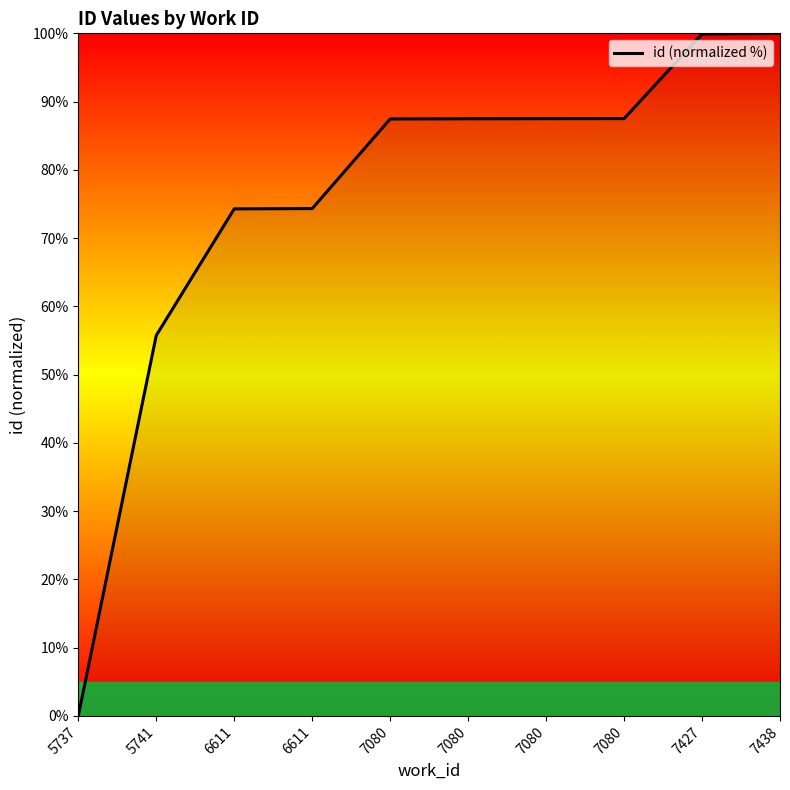

What is the difference between the maximum and minimum values?

100.0